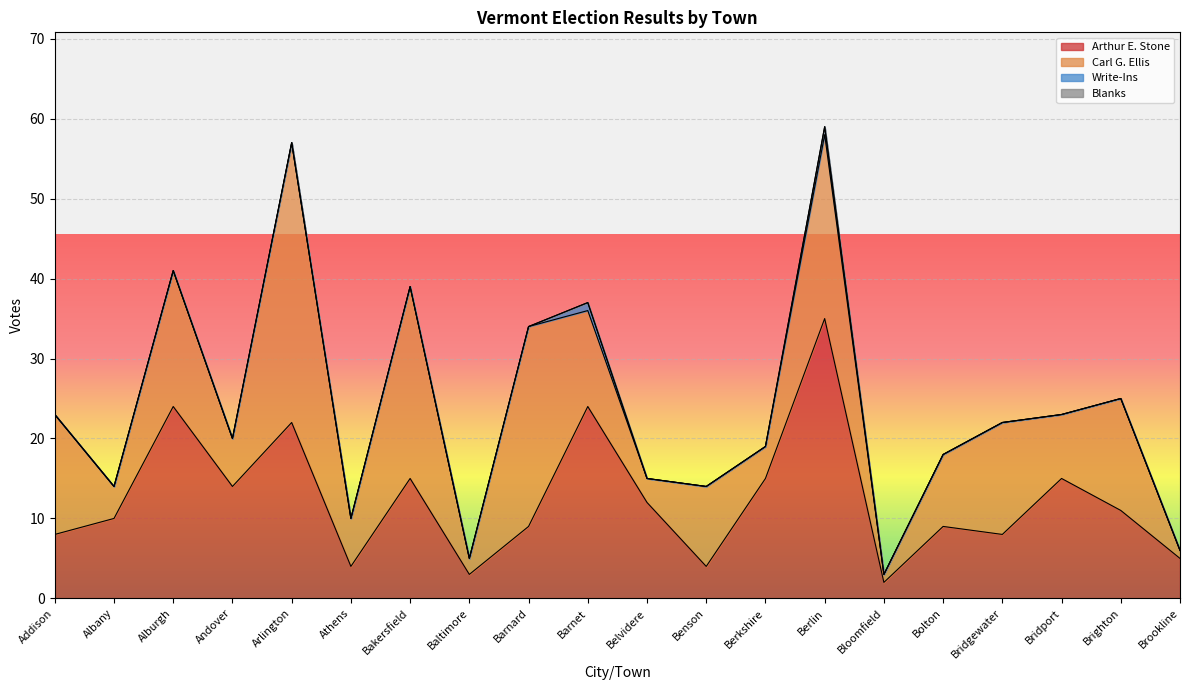

Reading left to right, extract all data points from this chart.

Arthur E. Stone: 8	10	24	14	22	4	15	3	9	24	12	4	15	35	2	9	8	15	11	5
Carl G. Ellis: 15	4	17	6	35	6	24	2	25	12	3	10	4	23	1	9	14	8	14	1
Write-Ins: 0	0	0	0	0	0	0	0	0	1	0	0	0	1	0	0	0	0	0	0
Blanks: 0	0	0	0	0	0	0	0	0	0	0	0	0	0	0	0	0	0	0	0